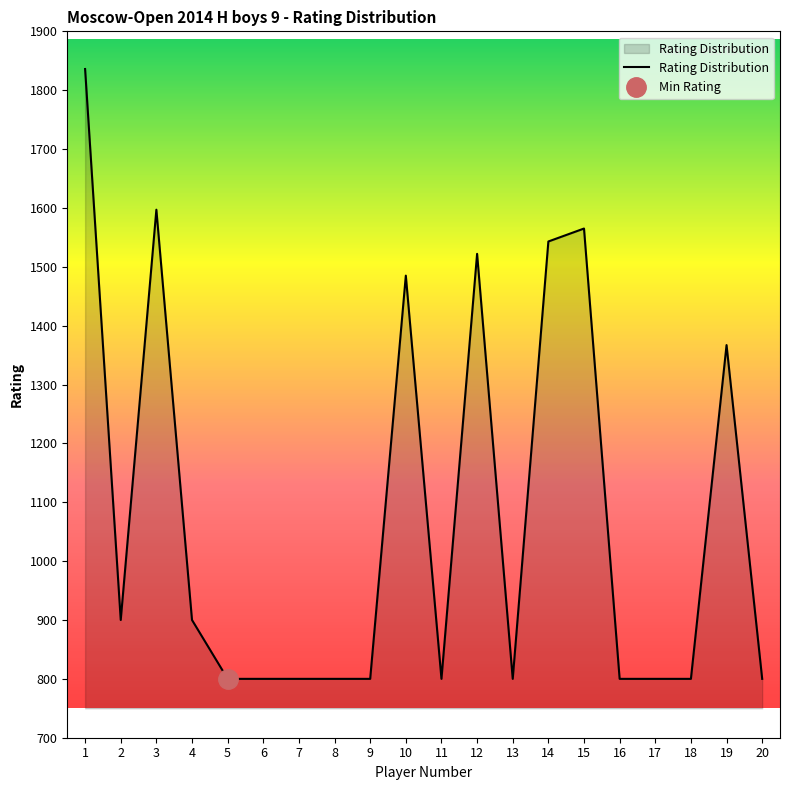

What is the average value?

1076